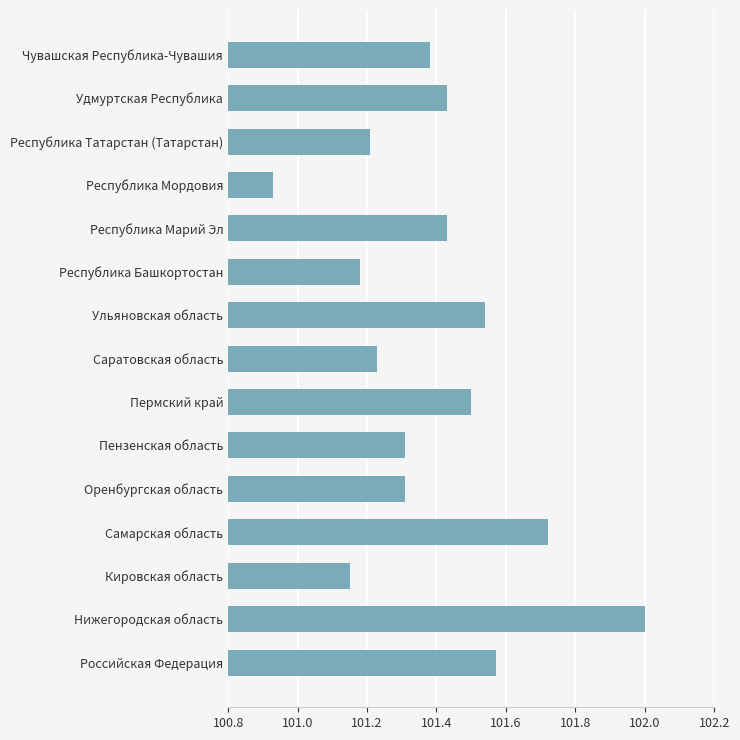

What is the difference between the maximum and minimum values?

1.1